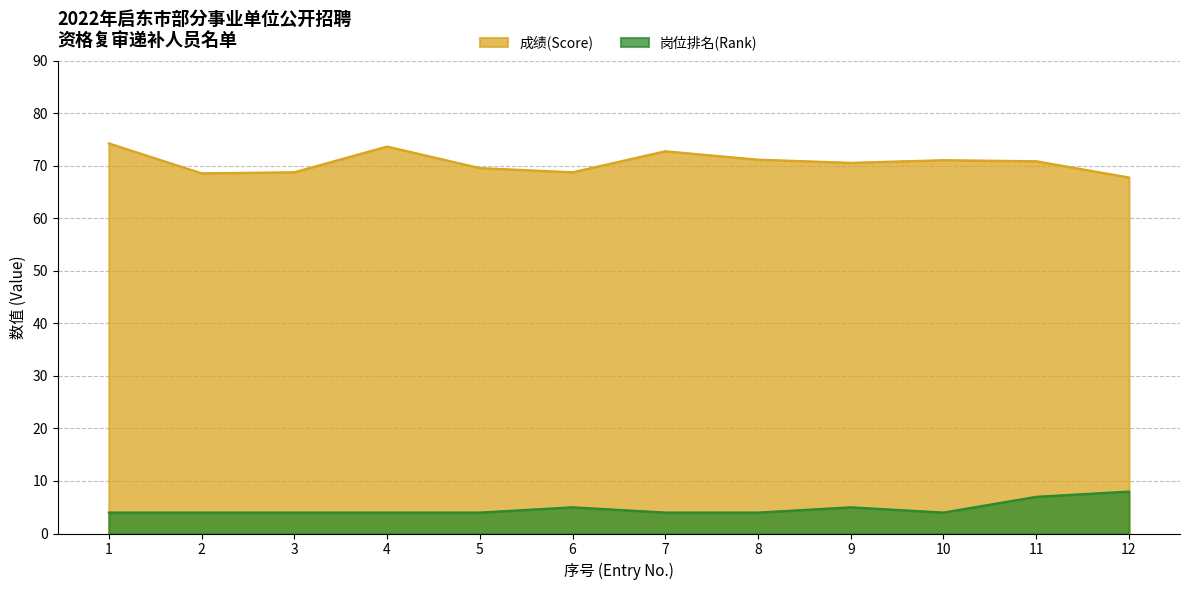

True or false: 成绩(Score) and 岗位排名(Rank) intersect in this chart.

False